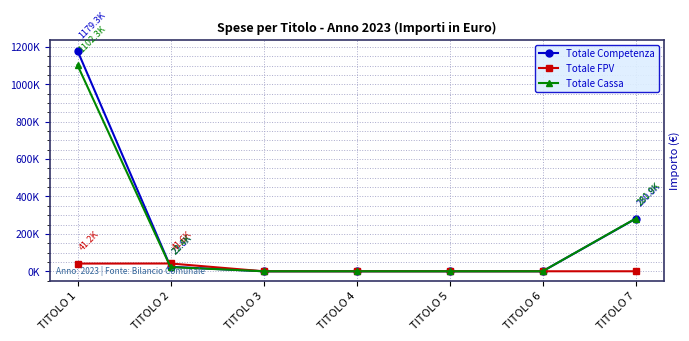

Which series has the widest spread of values?

Totale Competenza